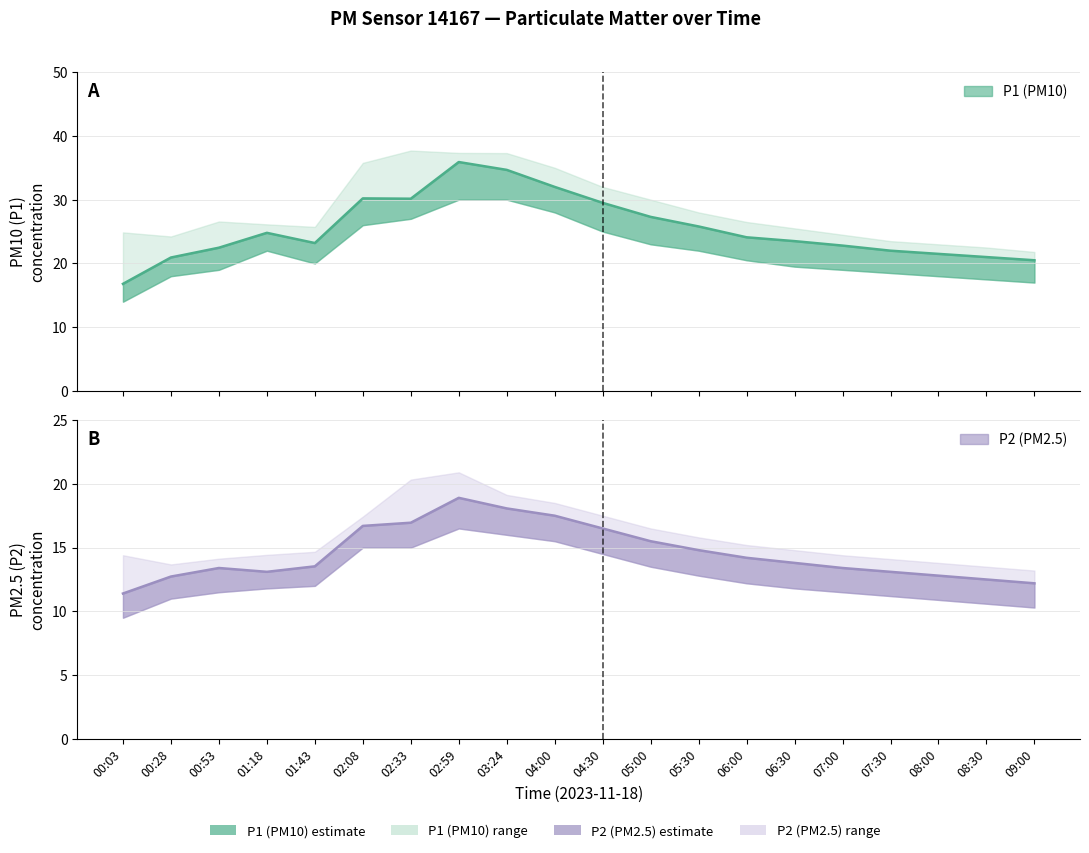

What is the difference between the maximum and second lowest values in the P2 series?

6.7